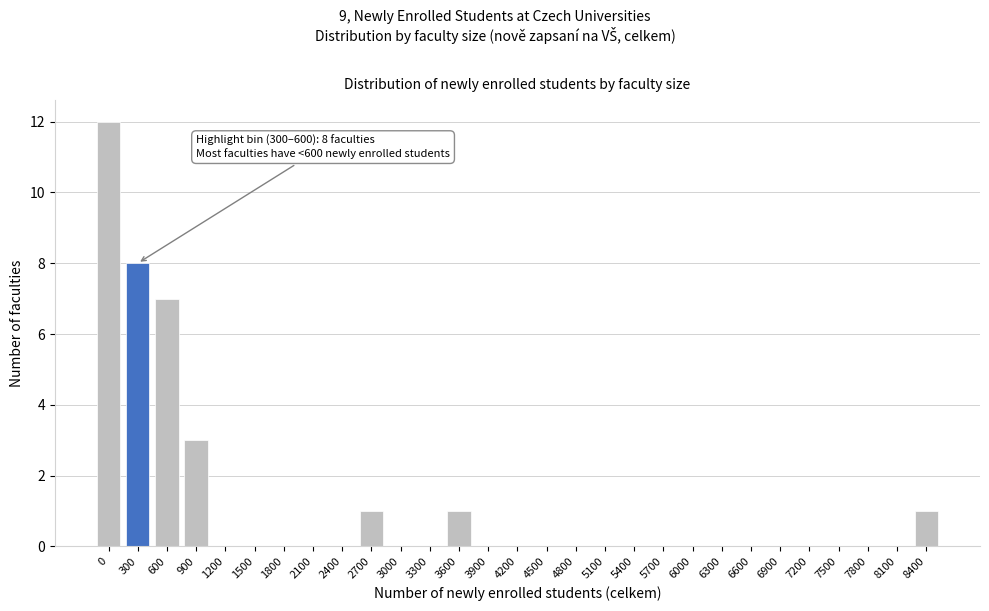

Reading left to right, transcribe all the data shown in this chart.

0=12	300=8	600=7	900=3	1200=0	1500=0	1800=0	2100=0	2400=0	2700=1	3000=0	3300=0	3600=1	3900=0	4200=0	4500=0	4800=0	5100=0	5400=0	5700=0	6000=0	6300=0	6600=0	6900=0	7200=0	7500=0	7800=0	8100=0	8400=1